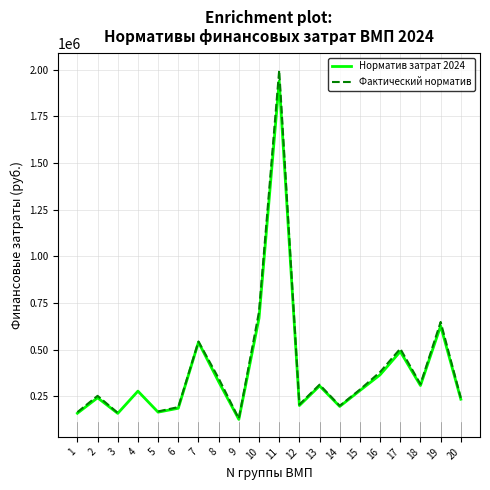

Does the chart have visible grid lines?

Yes